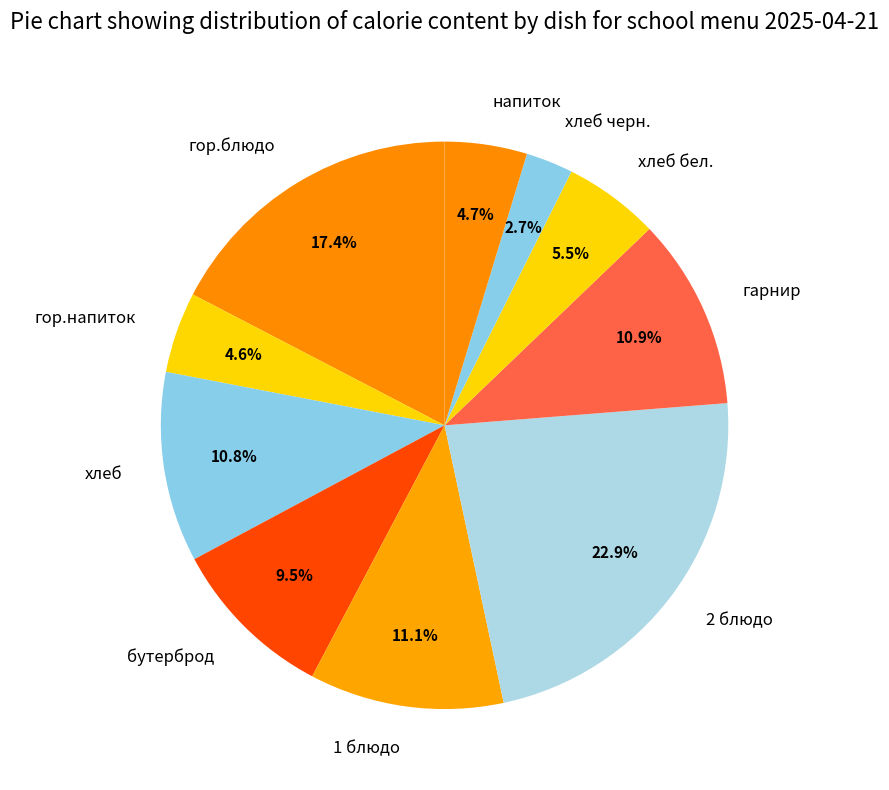

Which slice is the smallest?

хлеб черн.